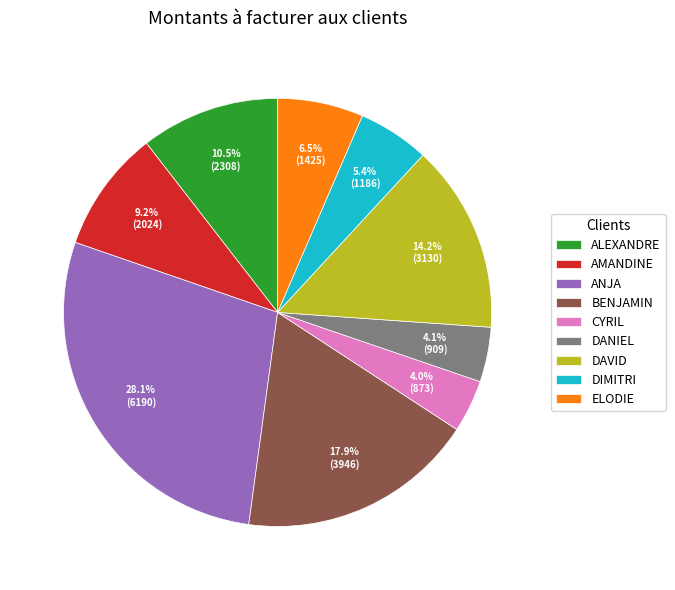

To the nearest percent, what is the difference between the BENJAMIN and ELODIE slice percentages?

11%